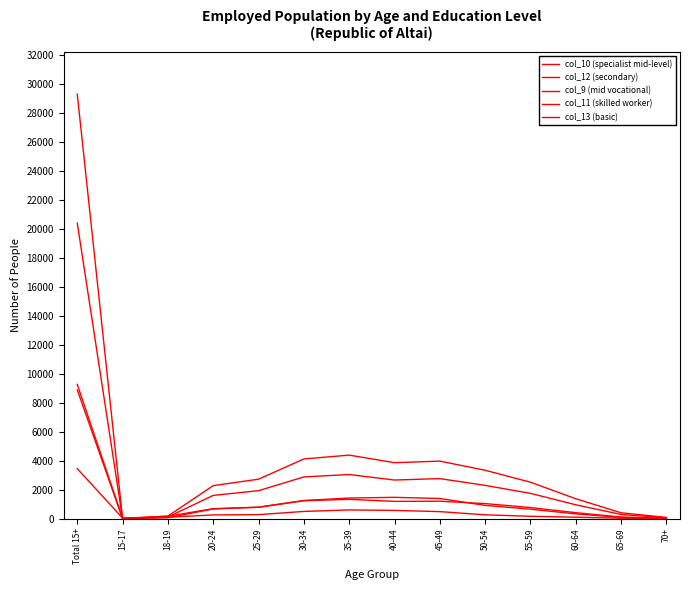

Rank the categories by col_10 (specialist mid-level) value from highest to lowest.

Total 15+, 35-39, 30-34, 45-49, 40-44, 50-54, 25-29, 55-59, 20-24, 60-64, 65-69, 18-19, 70+, 15-17